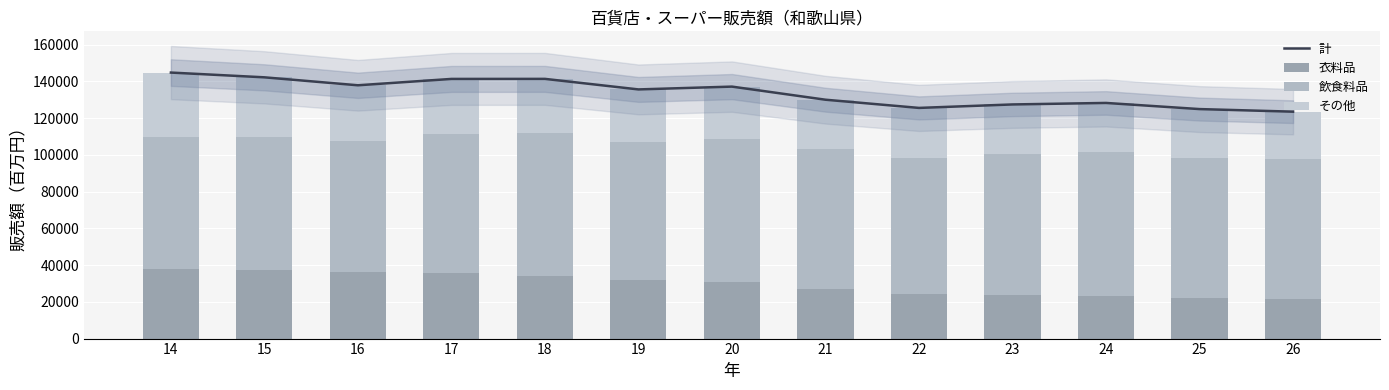

At which category is the sum across all series the highest?

14